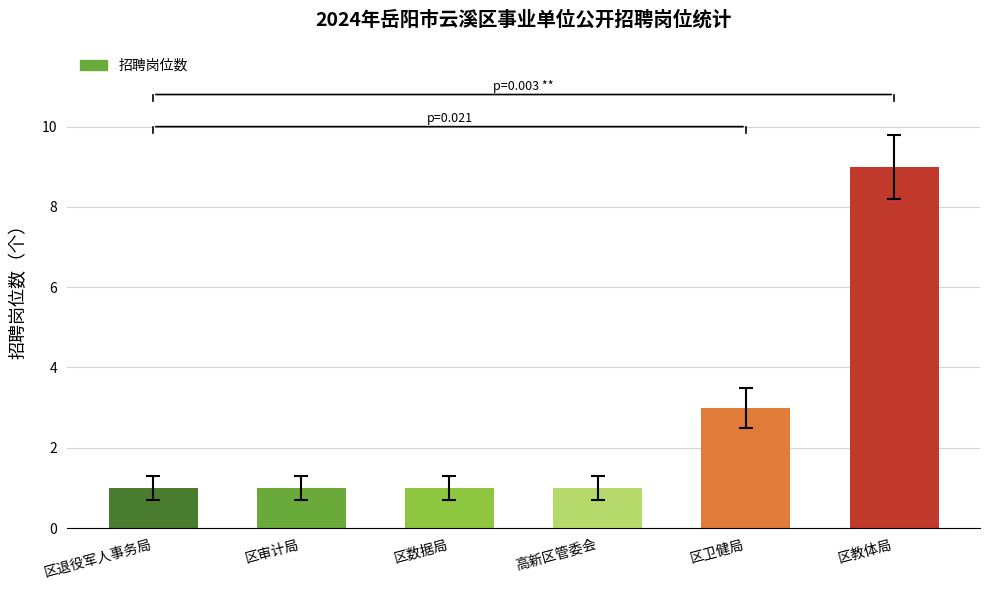

What is the difference between the second highest and minimum values?

2